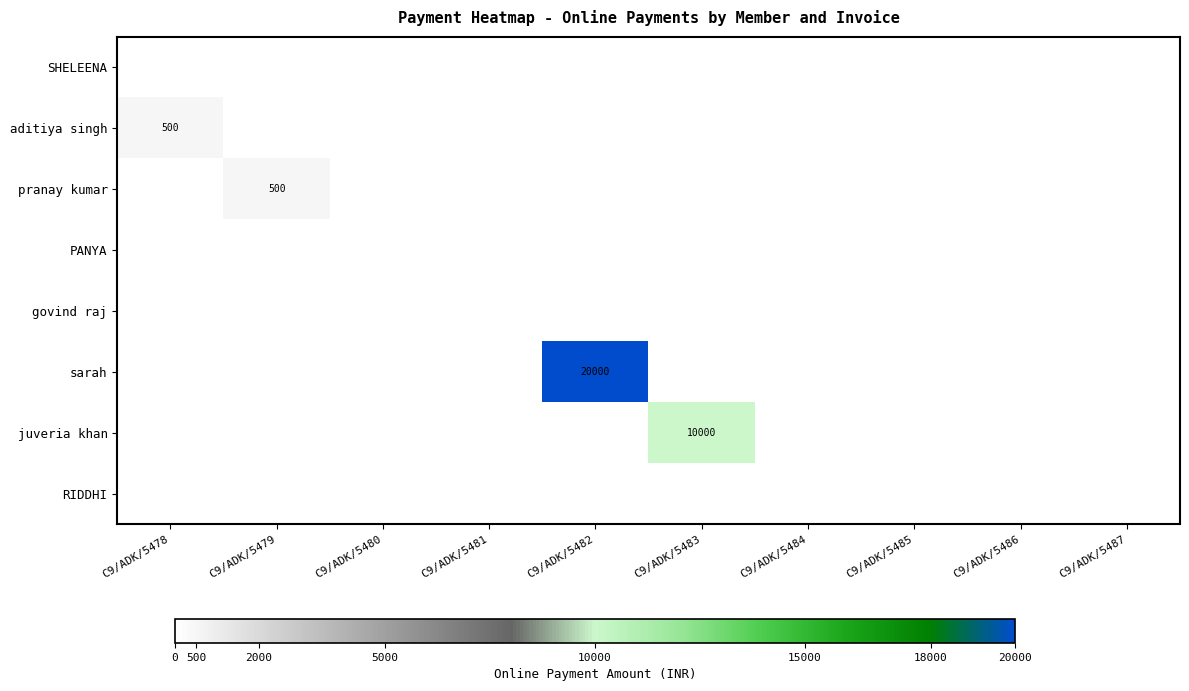

The juveria khan series shows 6639 at C9/ADK/5483. True or false?

False